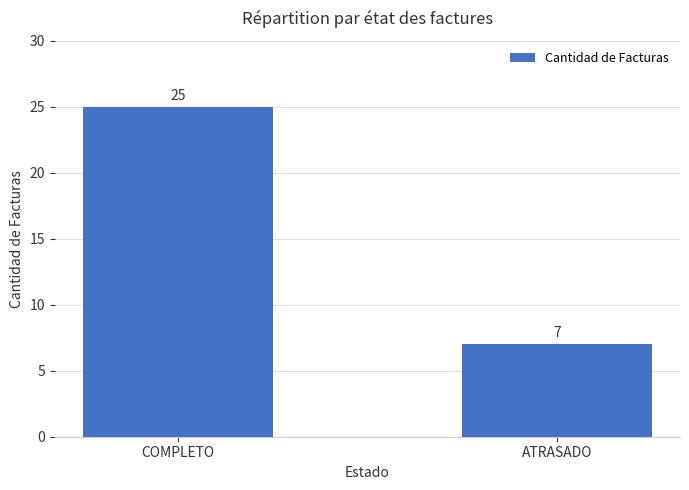

What is the difference between the maximum and minimum values?

18